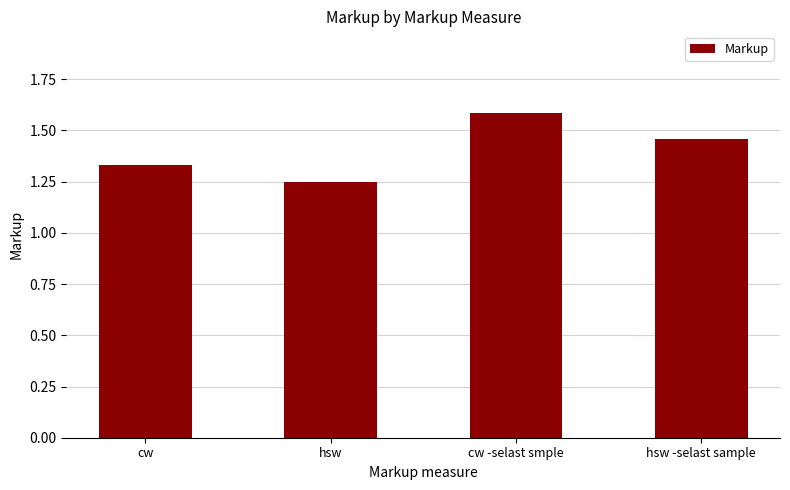

Where is the data nearest to the value 1?

hsw